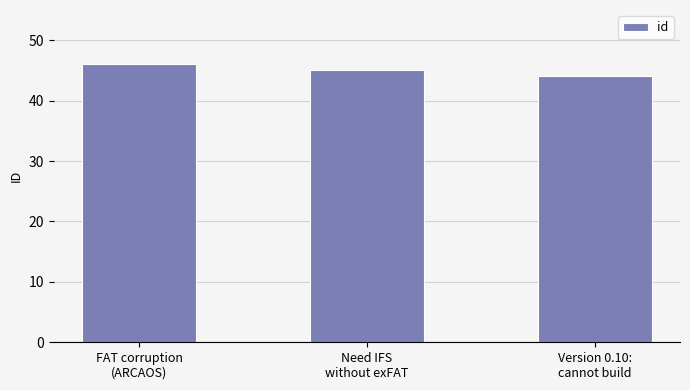

What value does the data have at FAT corruption
(ARCAOS)?

46